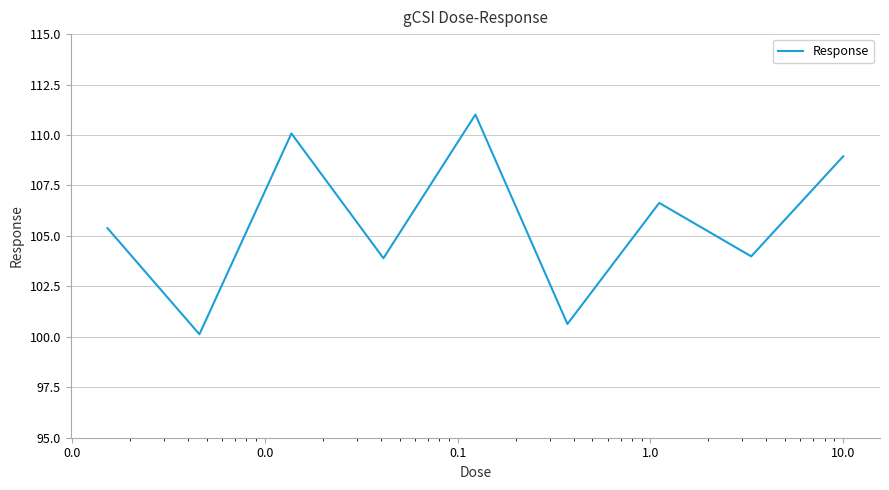

What is the smallest value displayed?

100.1